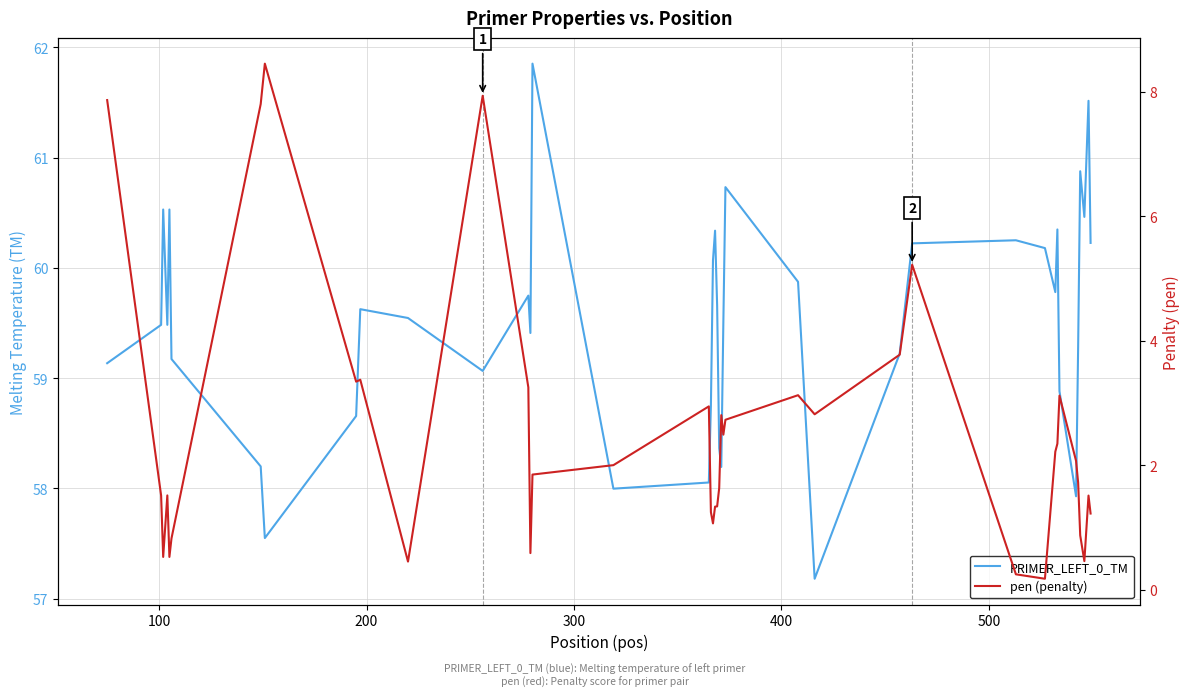

What are all the series names shown in the legend?

PRIMER_LEFT_0_TM, pen (penalty)